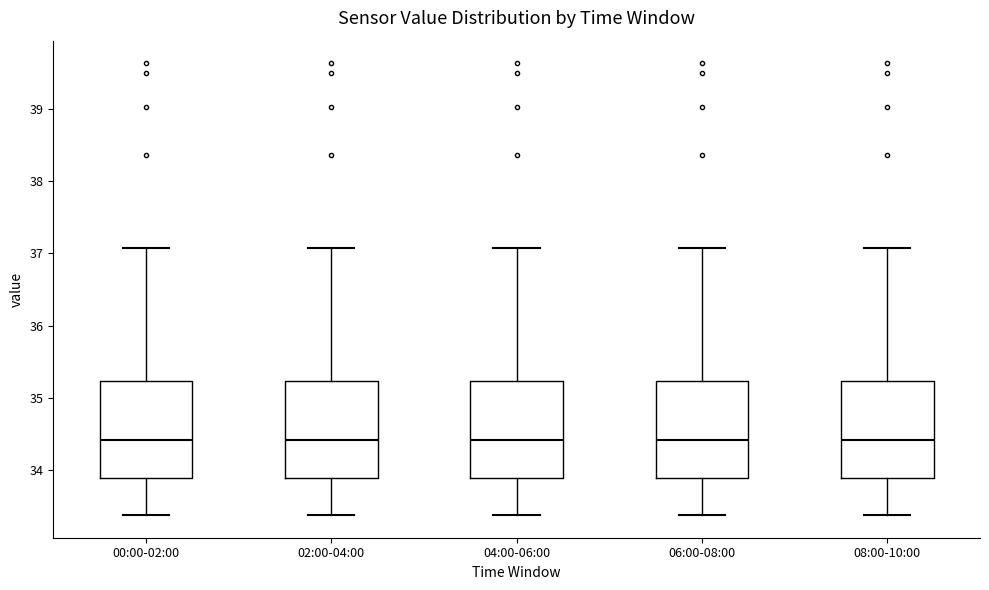

Reading left to right, transcribe this box plot: for each box, give where its median line is, the range the box spans, and where its two whiskers end, as read against the y-axis. The values are not printed on the chart, so give them approximately, as read against the axis.

00:00-02:00: median 34.4, box 33.9 to 35.2, whiskers 33.4 to 37.1
02:00-04:00: median 34.4, box 33.9 to 35.2, whiskers 33.4 to 37.1
04:00-06:00: median 34.4, box 33.9 to 35.2, whiskers 33.4 to 37.1
06:00-08:00: median 34.4, box 33.9 to 35.2, whiskers 33.4 to 37.1
08:00-10:00: median 34.4, box 33.9 to 35.2, whiskers 33.4 to 37.1